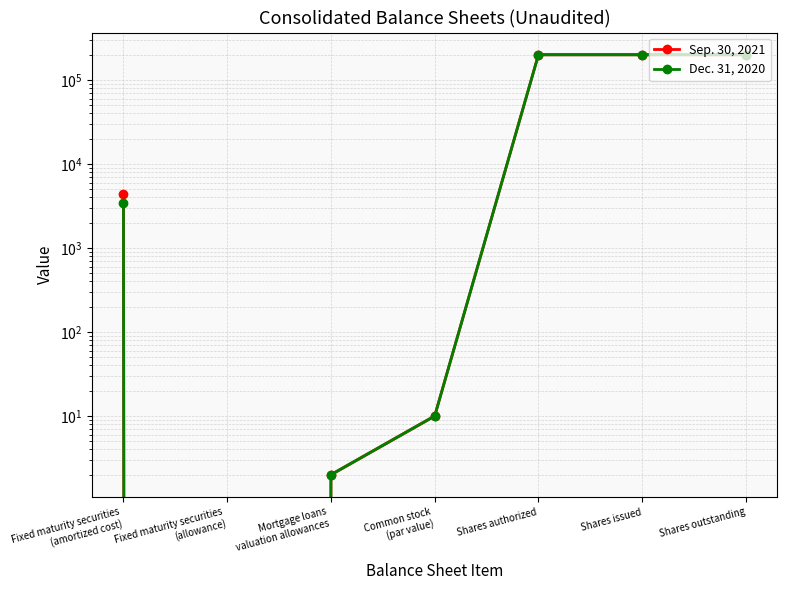

How many data points does each series have?

7